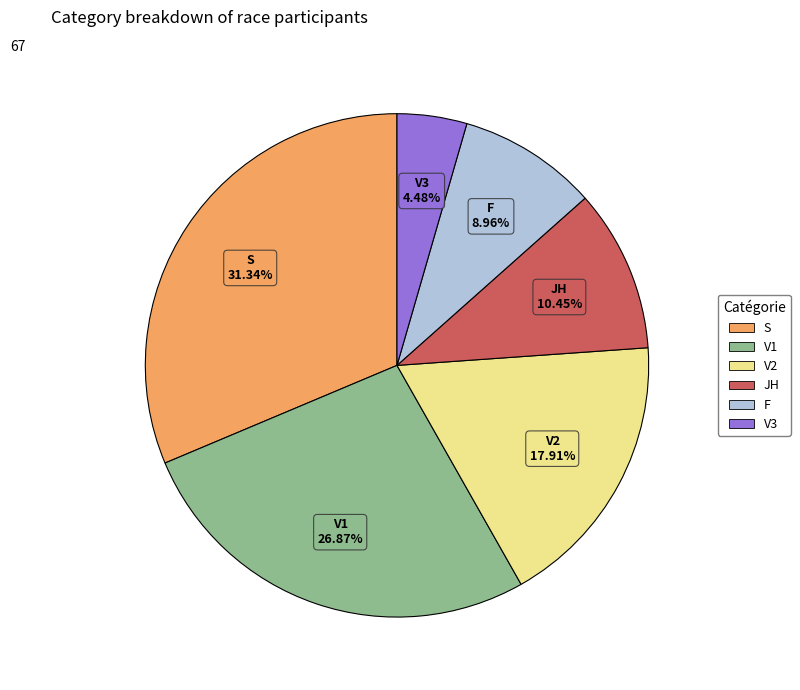

How much of the chart is everything except F?

91.0%